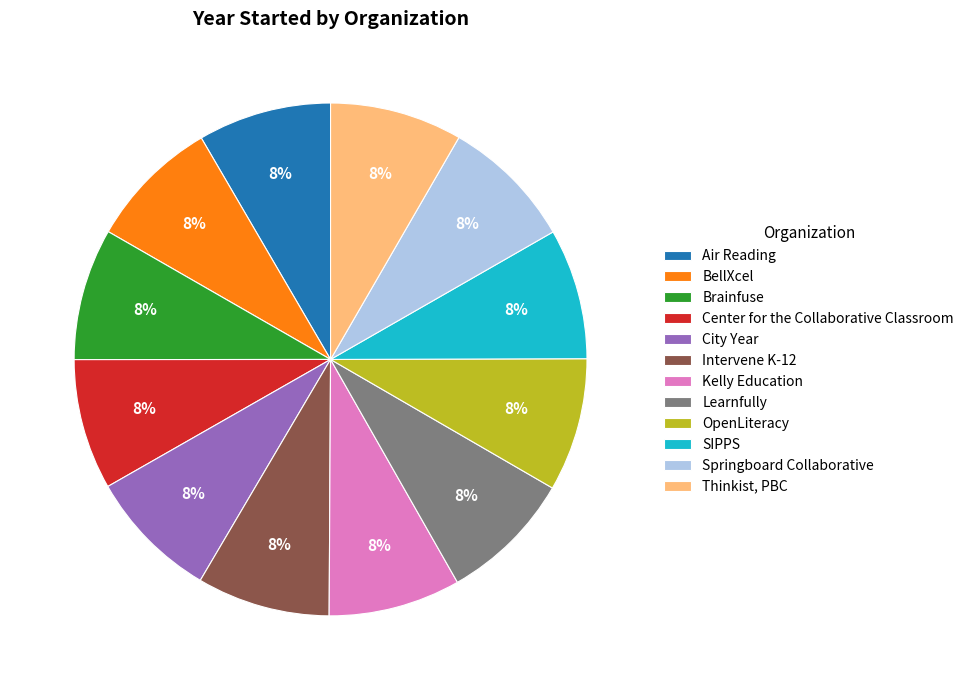

Does BellXcel represent more than half of the total?

No